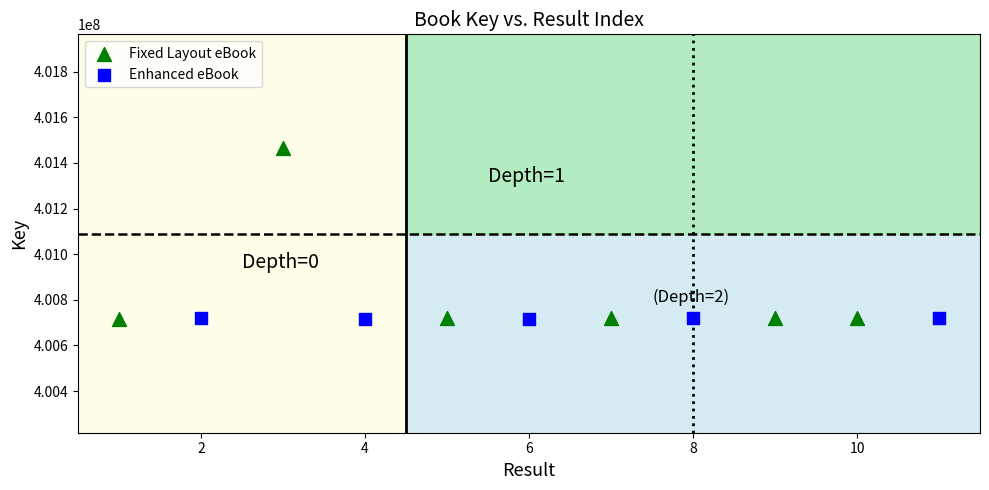

Which series contains the highest Y value?

Fixed Layout eBook